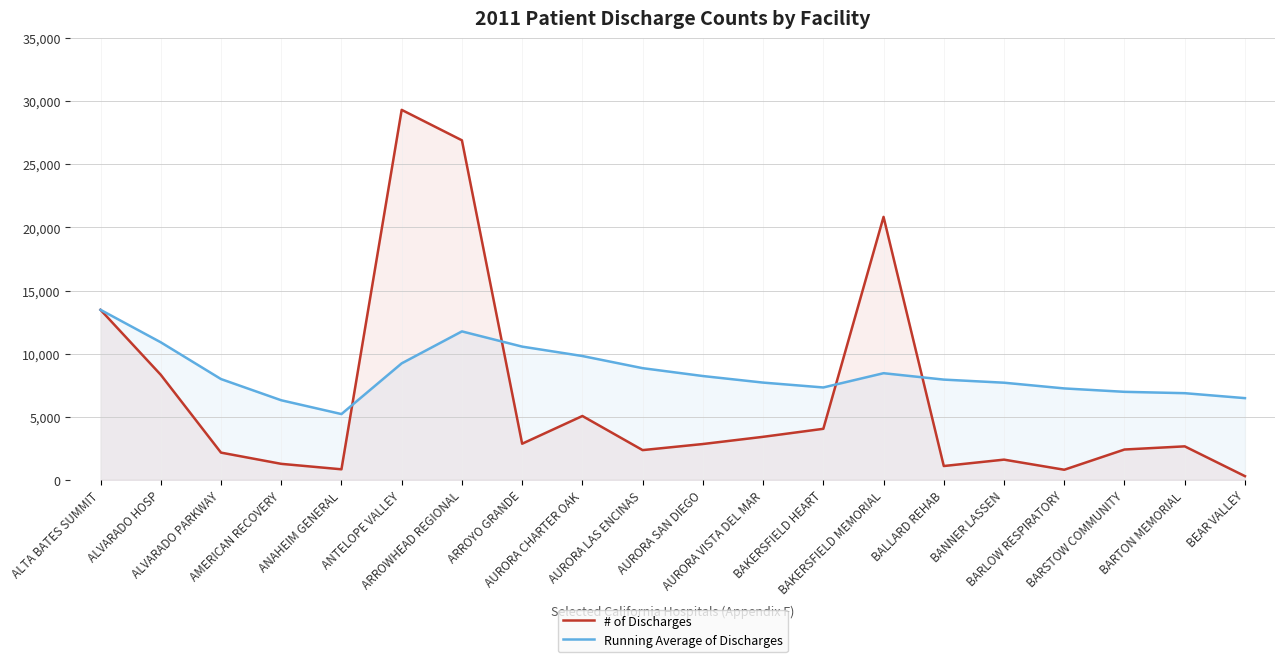

How many times do # of Discharges and Running Average of Discharges cross each other?

4